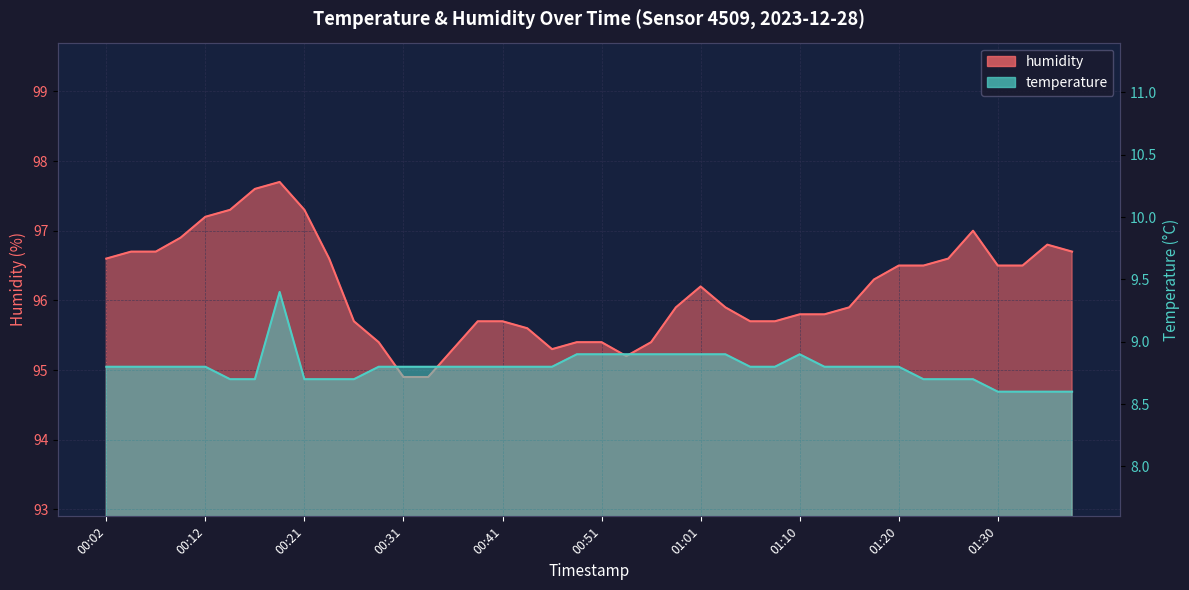

Is it true that temperature equals 15.5 at 00:56?

False